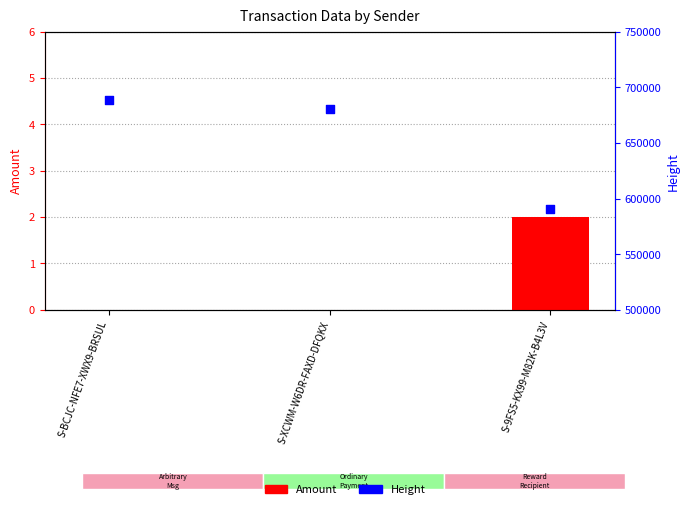

Which series has the largest total across all categories?

Height